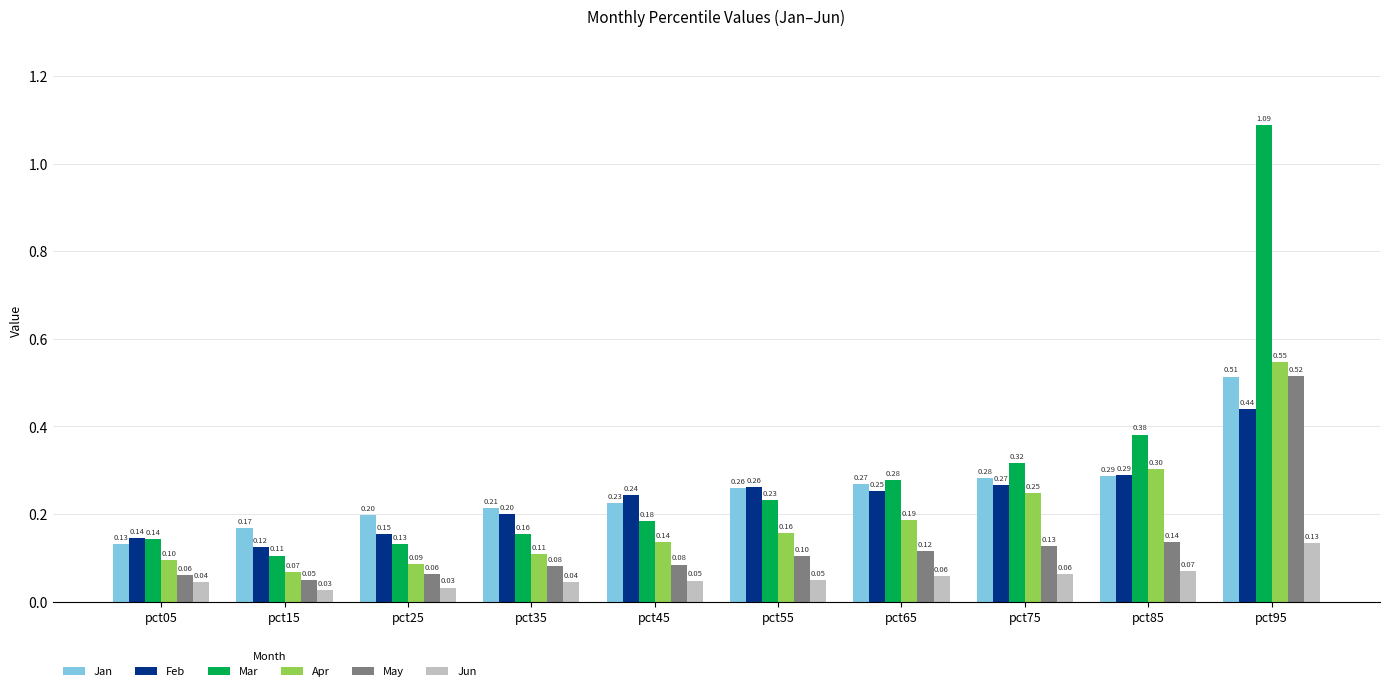

Count the number of data series in this chart.

6